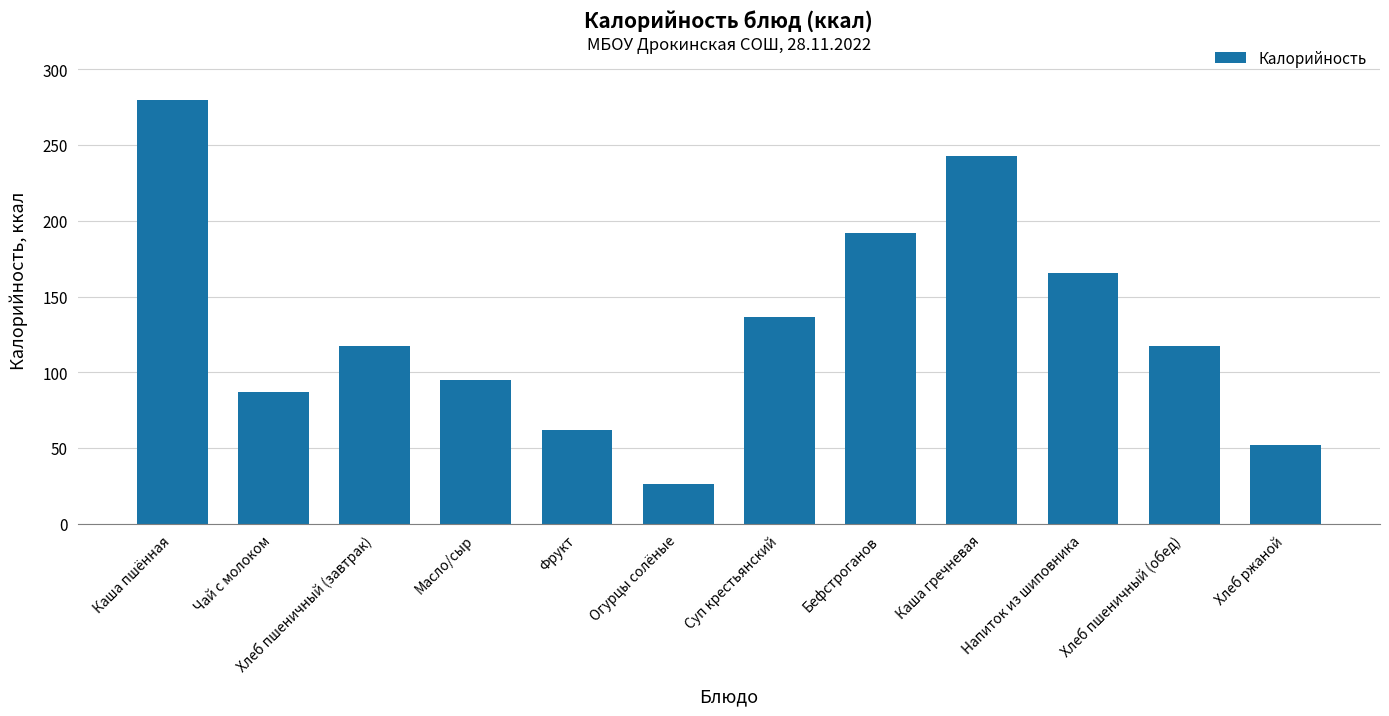

Which label corresponds to the largest value in the chart?

Каша пшённая